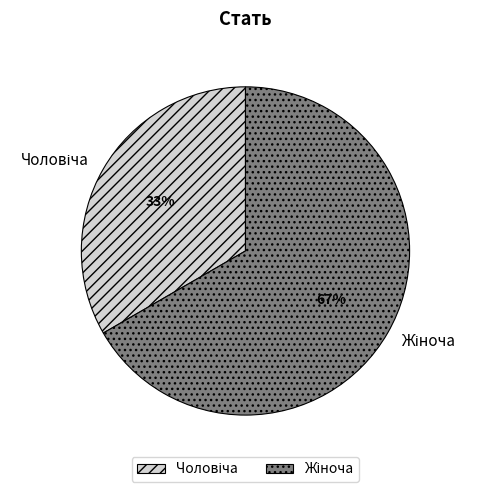

To the nearest percent, what is the average slice percentage?

50%